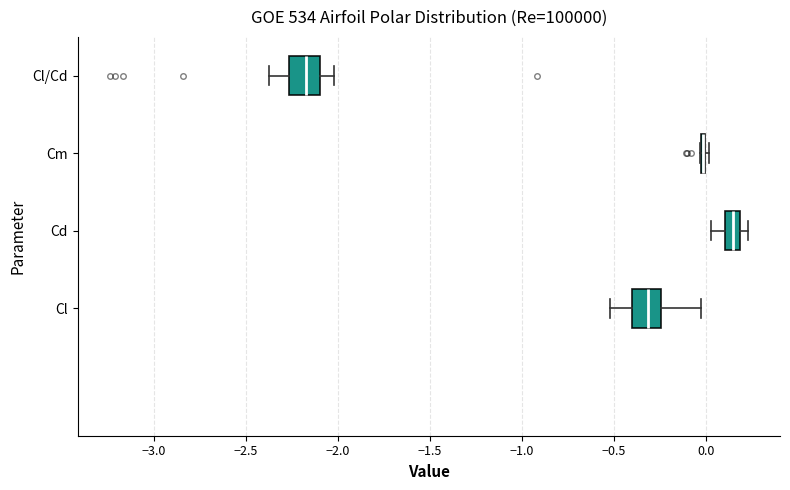

Where is the left edge of the box for Cl on the x-axis? The values are not printed on the chart, so give them approximately, as read against the axis.

-0.40